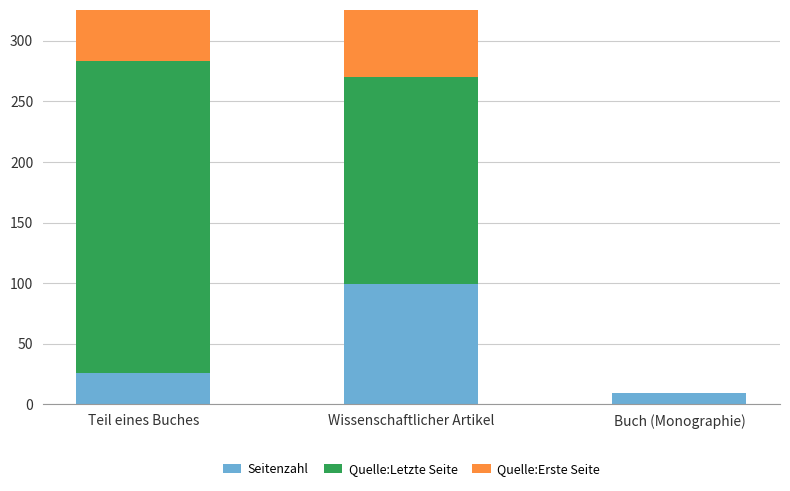

The value of Quelle:Letzte Seite at Wissenschaftlicher Artikel is 171. True or false?

True